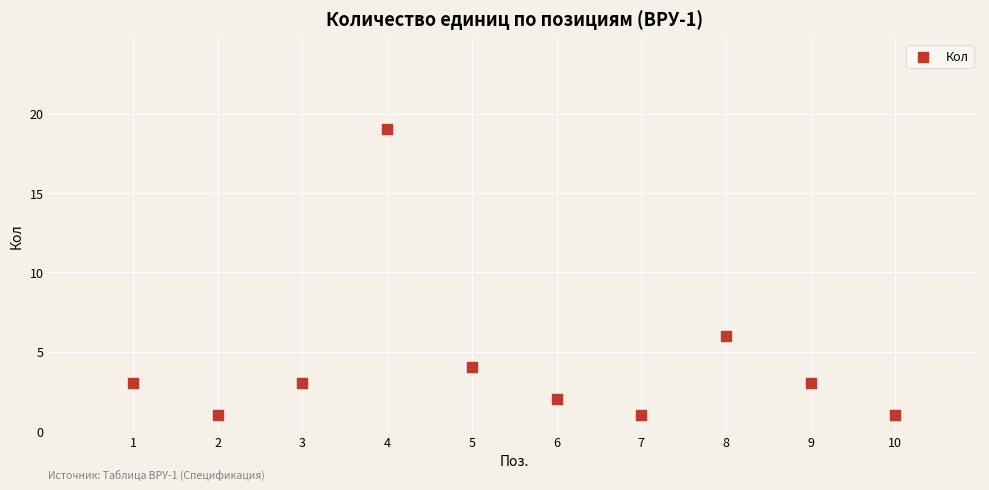

What is the average Y value?

4